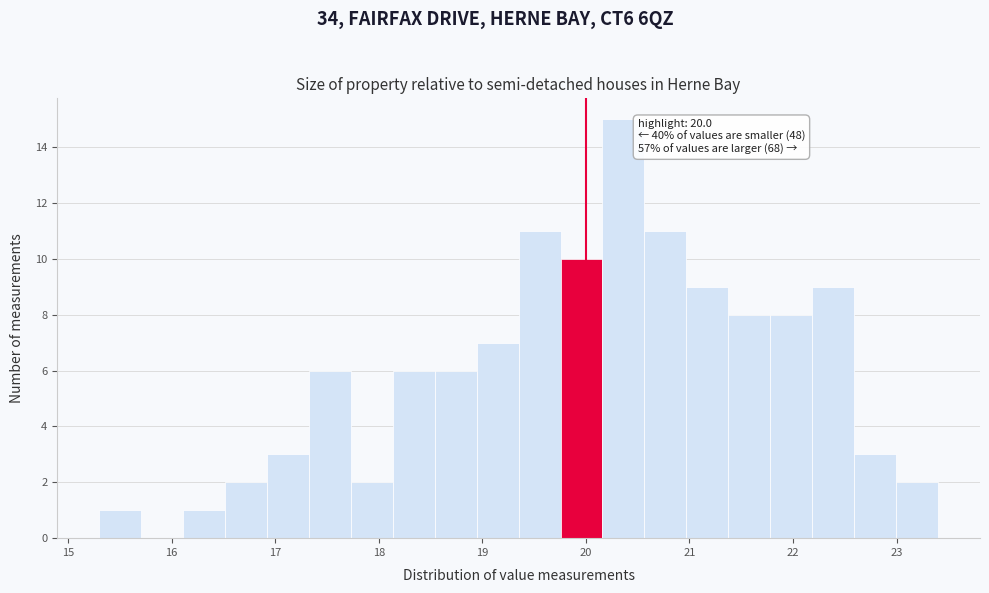

Which range on the x-axis has the tallest bar?

20.2 to 20.6